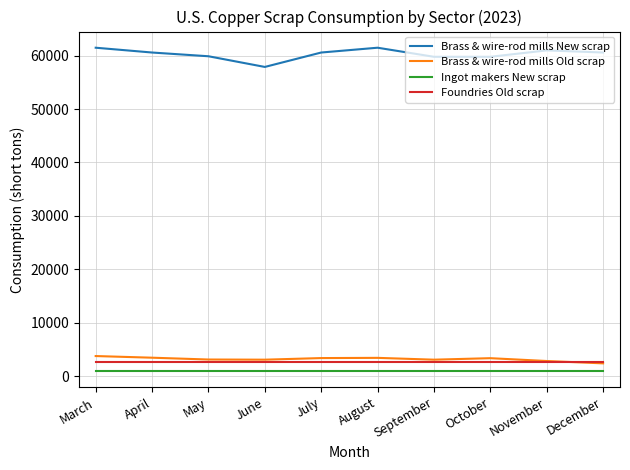

What is the difference between the maximum and minimum values in the Brass & wire-rod mills New scrap series?

3600